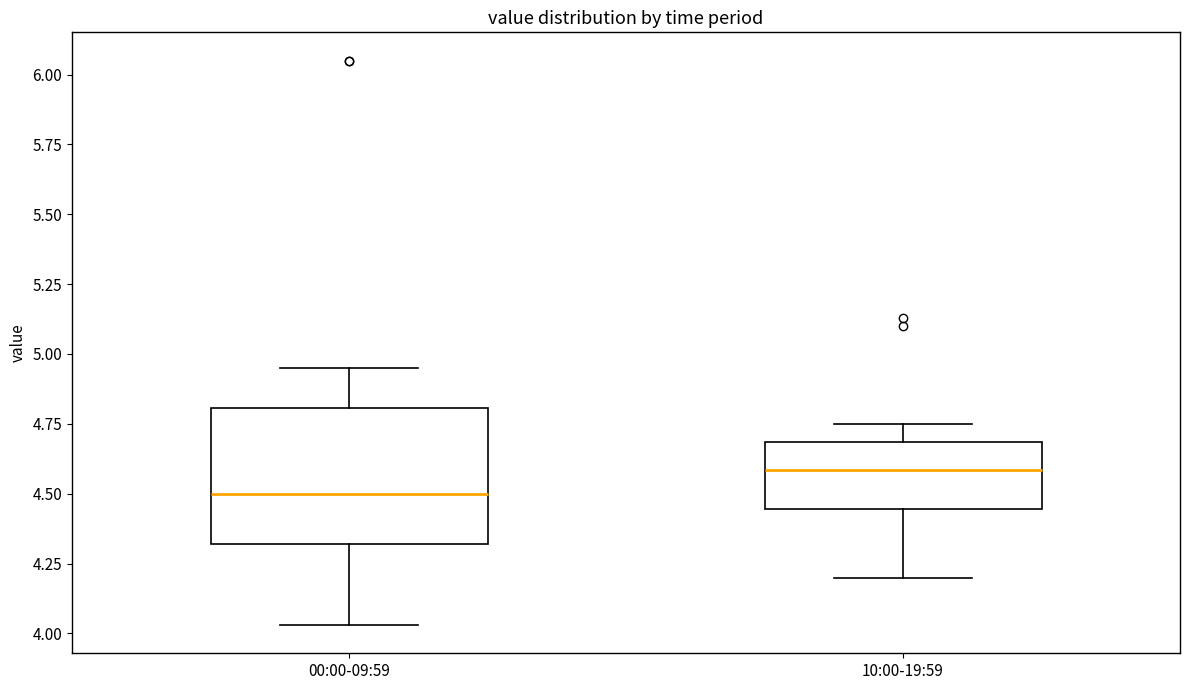

Which box is the tallest, from its lower edge to its upper edge?

00:00-09:59